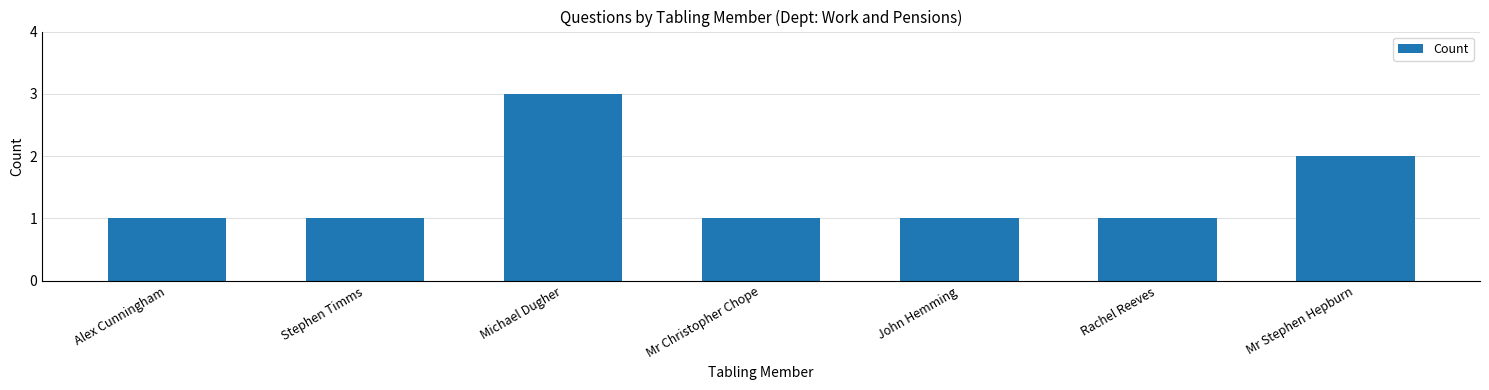

Reading left to right, transcribe all the data shown in this chart.

1	1	3	1	1	1	2